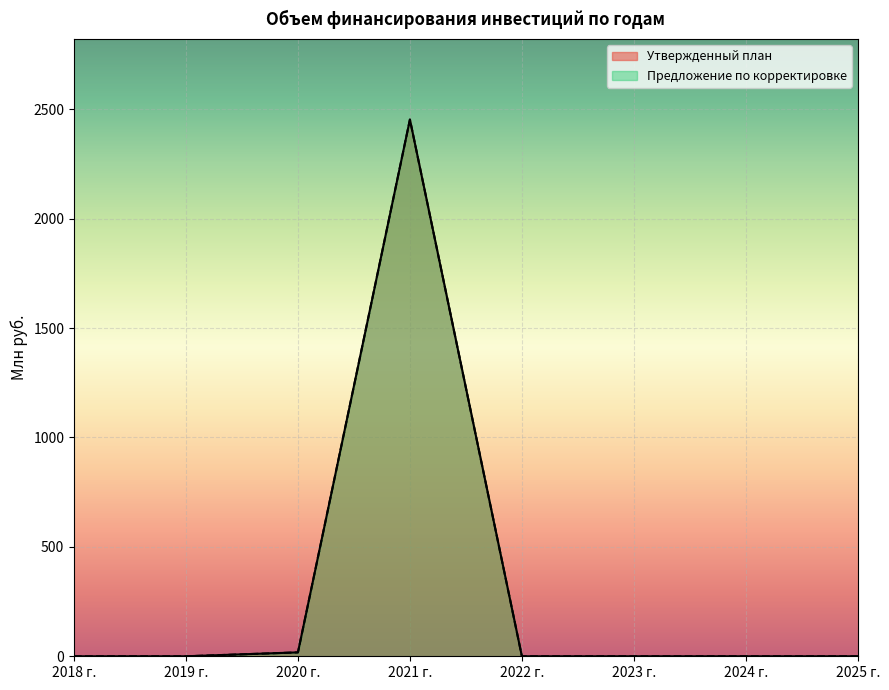

What is the difference between the maximum and minimum values in the Утвержденный план series?

2453.0